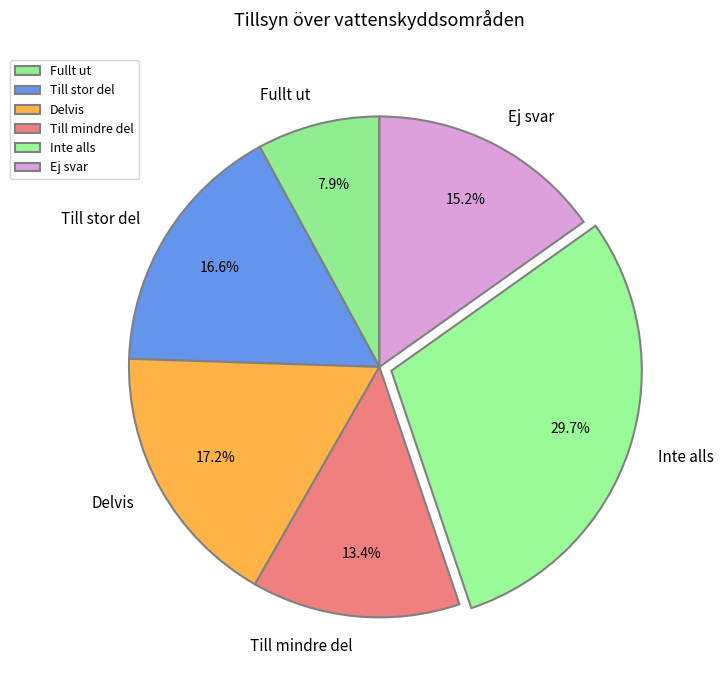

To the nearest percent, what is the difference between the largest and smallest slice percentages?

22%